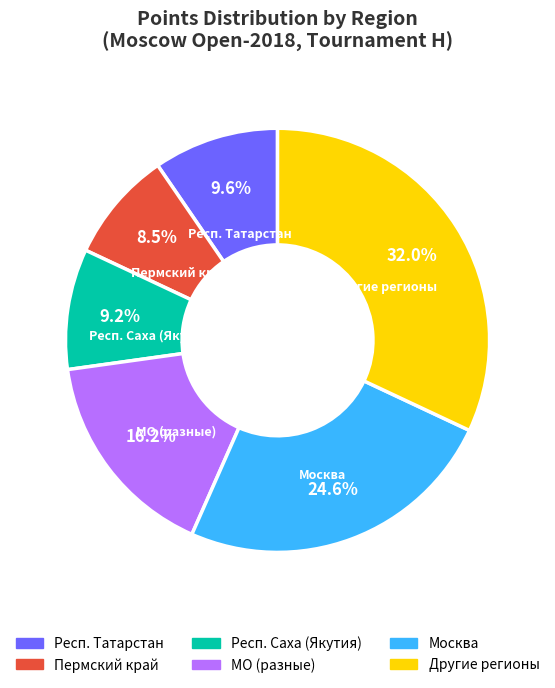

Does any single category account for the majority?

No